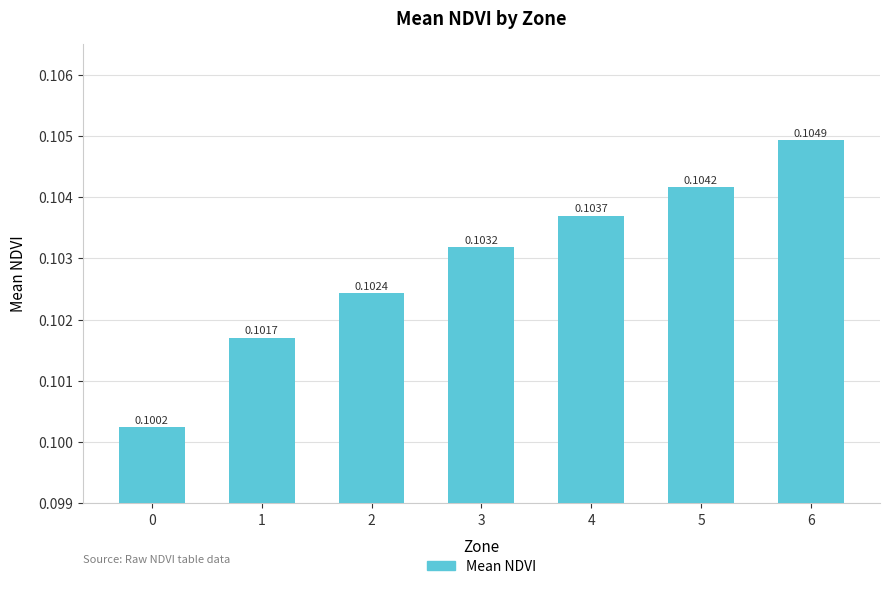

Between 5 and 6, which is larger?

6